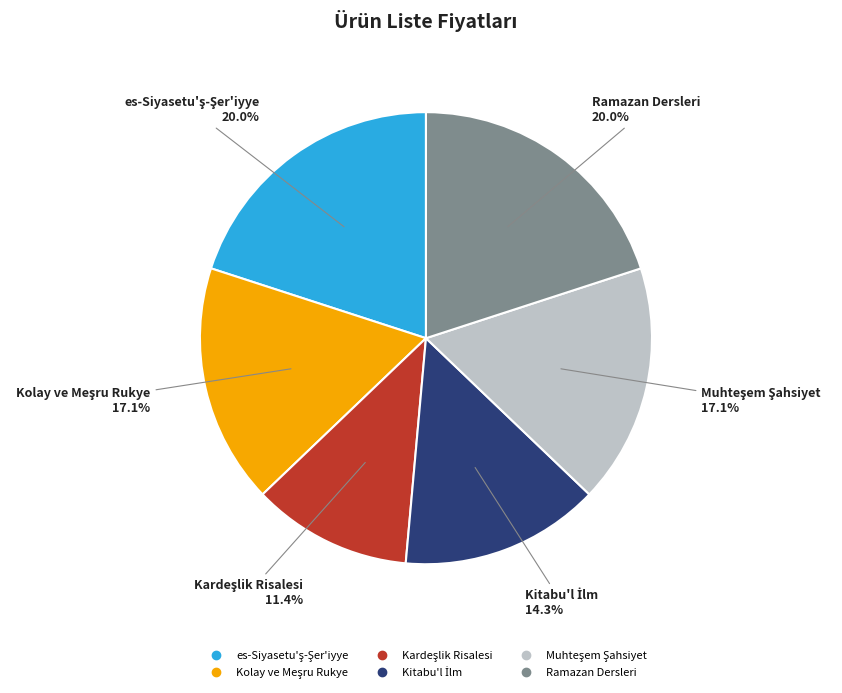

Does any single category account for the majority?

No